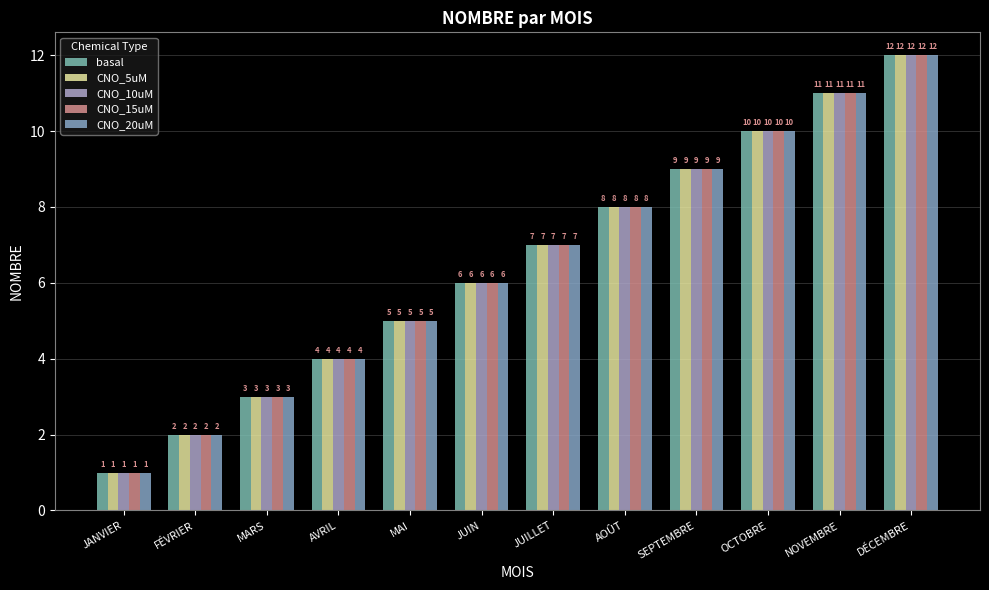

What is the difference between the CNO_20uM values at AVRIL and DÉCEMBRE?

8